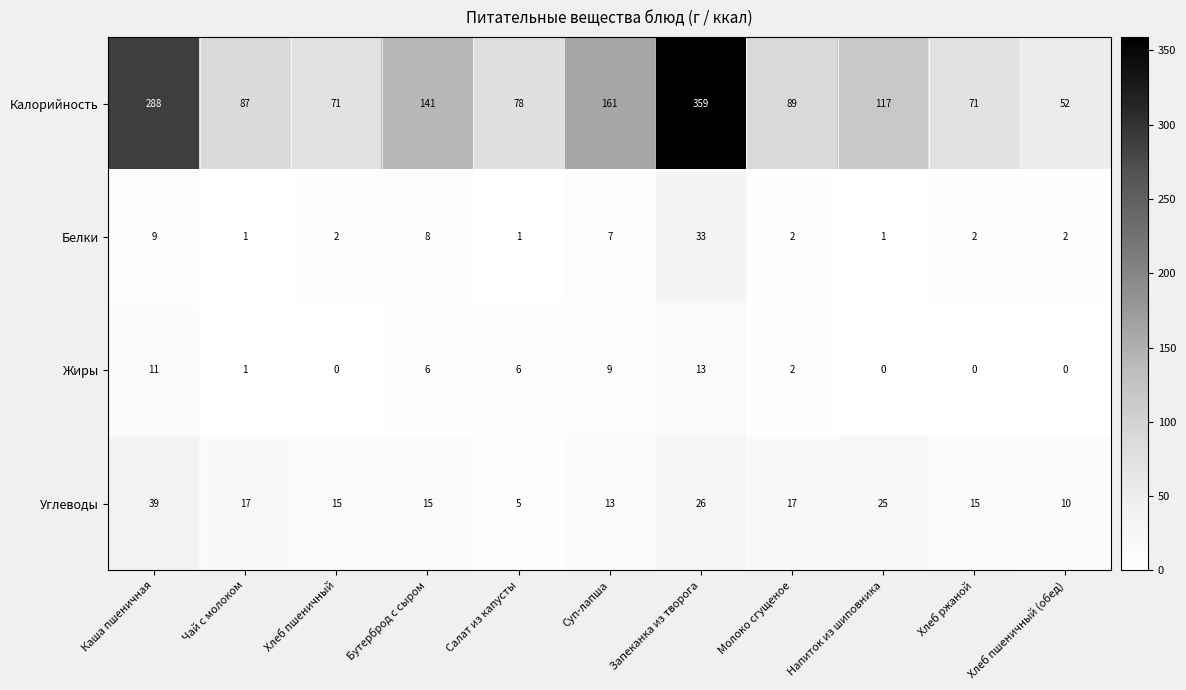

Between Каша пшеничная and Молоко сгущеное, which series saw the biggest shift?

Калорийность